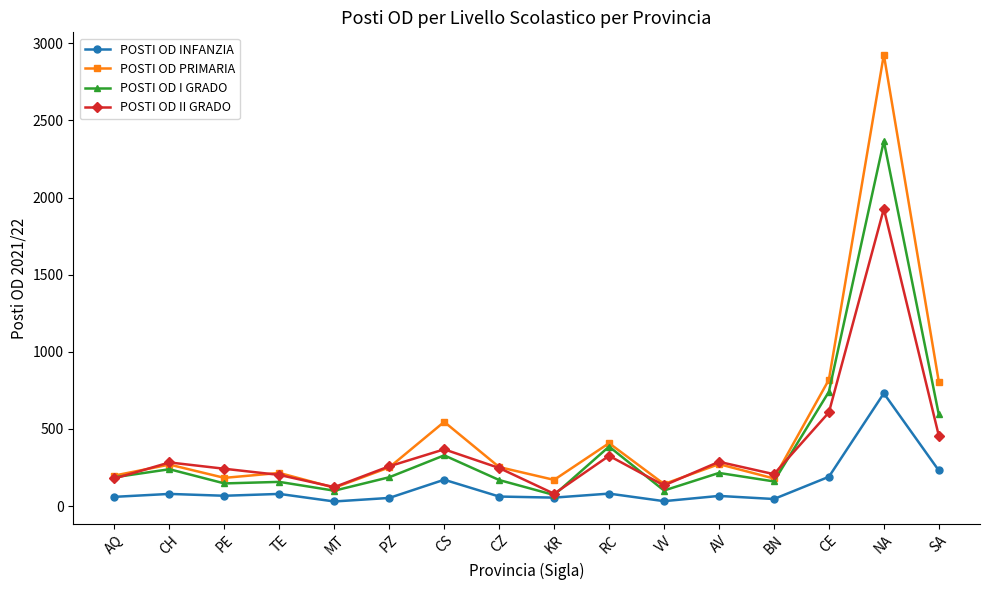

How many lines are shown in the chart?

4